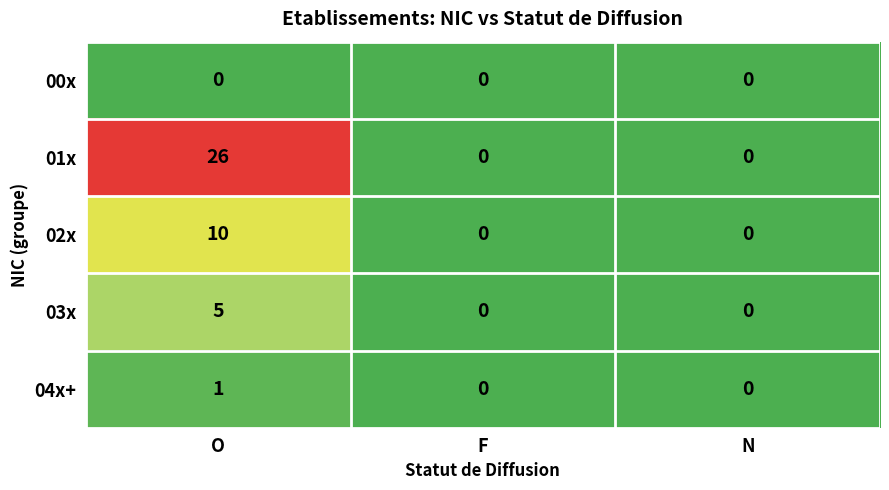

How many categories are shown in the chart?

3